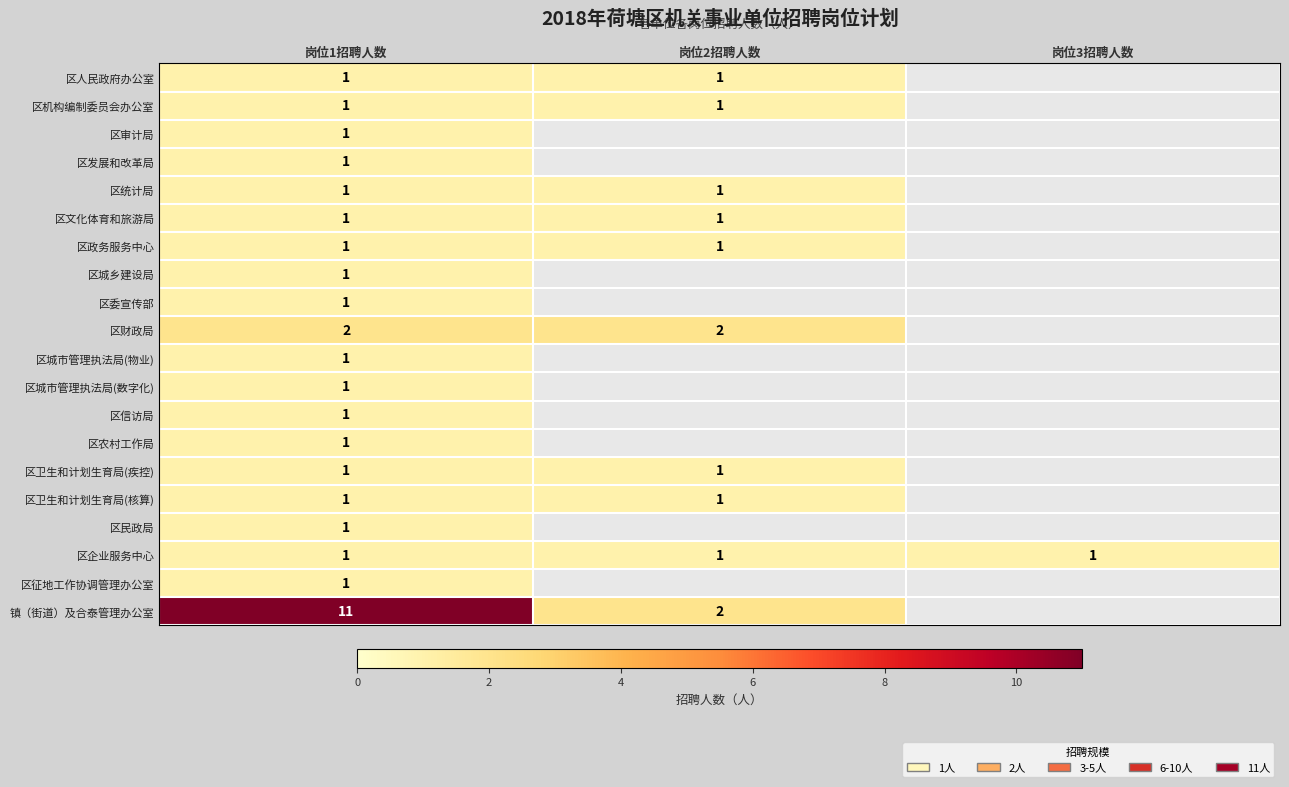

The 区人民政府办公室 series shows 0.2 at 岗位1招聘人数. True or false?

False